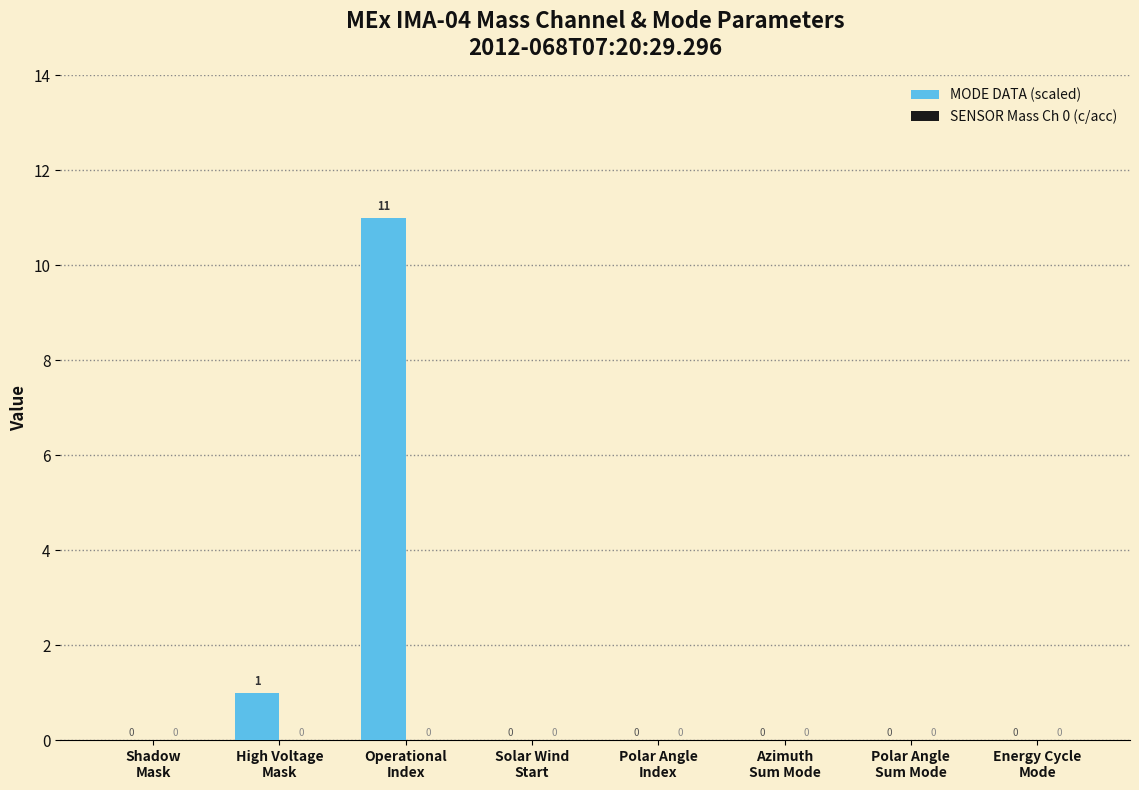

What is the sum of all values?

12